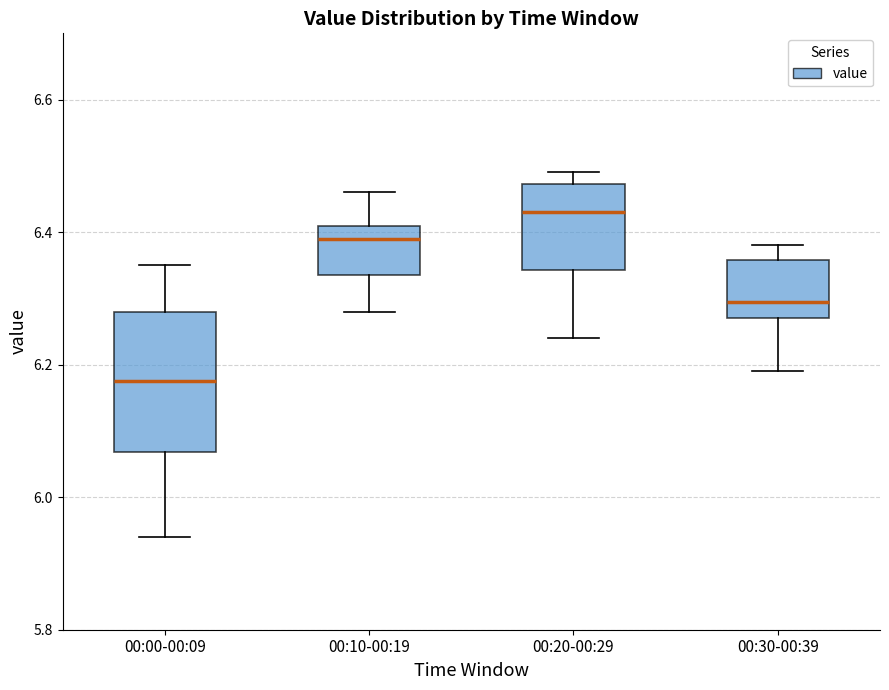

Comparing the boxes themselves (not the whiskers), which one is the tallest?

00:00-00:09